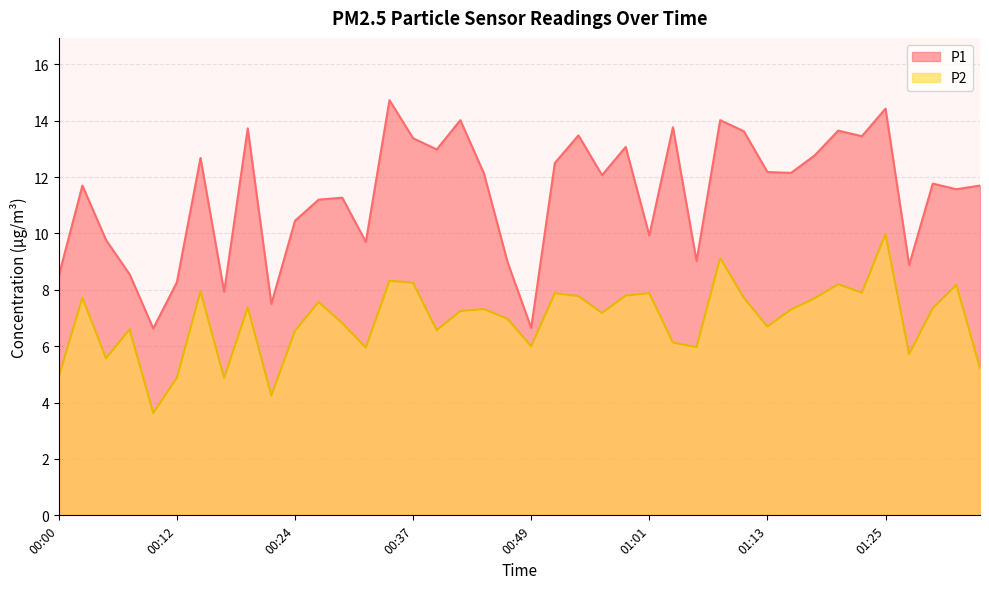

Which series has the largest total across all categories?

P1